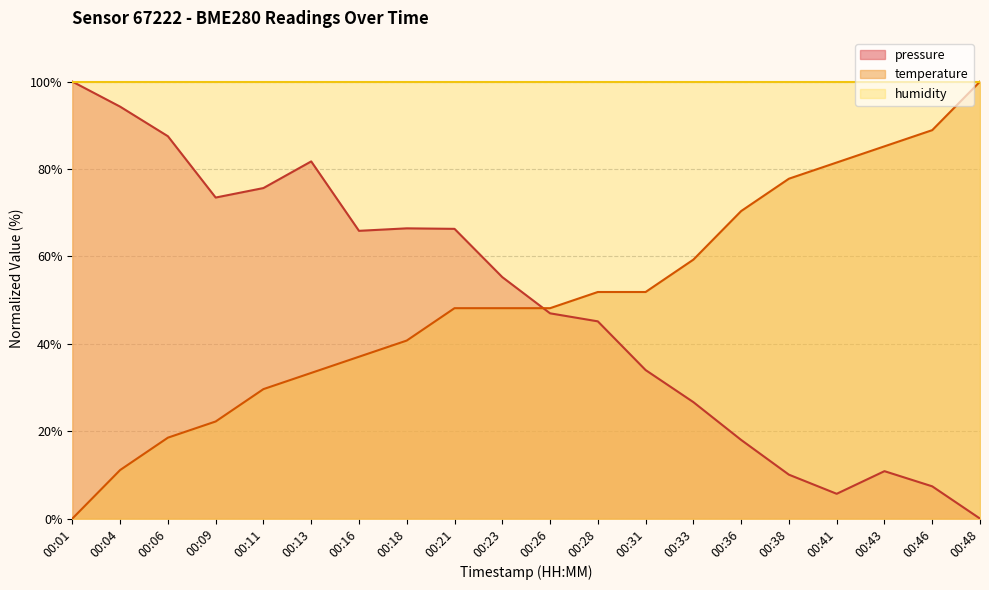

At which label does temperature reach its peak?

00:48